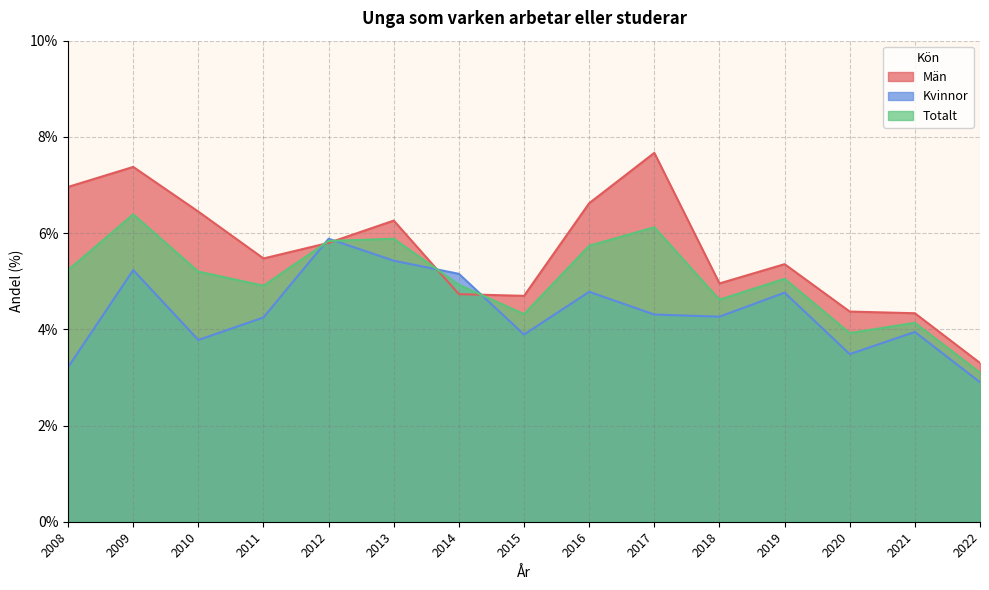

Reading left to right, what are all the values shown in this chart?

Män: 2008=7.0	2009=7.4	2010=6.4	2011=5.5	2012=5.8	2013=6.3	2014=4.7	2015=4.7	2016=6.6	2017=7.7	2018=5.0	2019=5.4	2020=4.4	2021=4.3	2022=3.3
Kvinnor: 2008=3.2	2009=5.2	2010=3.8	2011=4.2	2012=5.9	2013=5.4	2014=5.2	2015=3.9	2016=4.8	2017=4.3	2018=4.3	2019=4.8	2020=3.5	2021=3.9	2022=2.9
Totalt: 2008=5.2	2009=6.4	2010=5.2	2011=4.9	2012=5.8	2013=5.9	2014=4.9	2015=4.3	2016=5.7	2017=6.1	2018=4.6	2019=5.1	2020=3.9	2021=4.1	2022=3.1